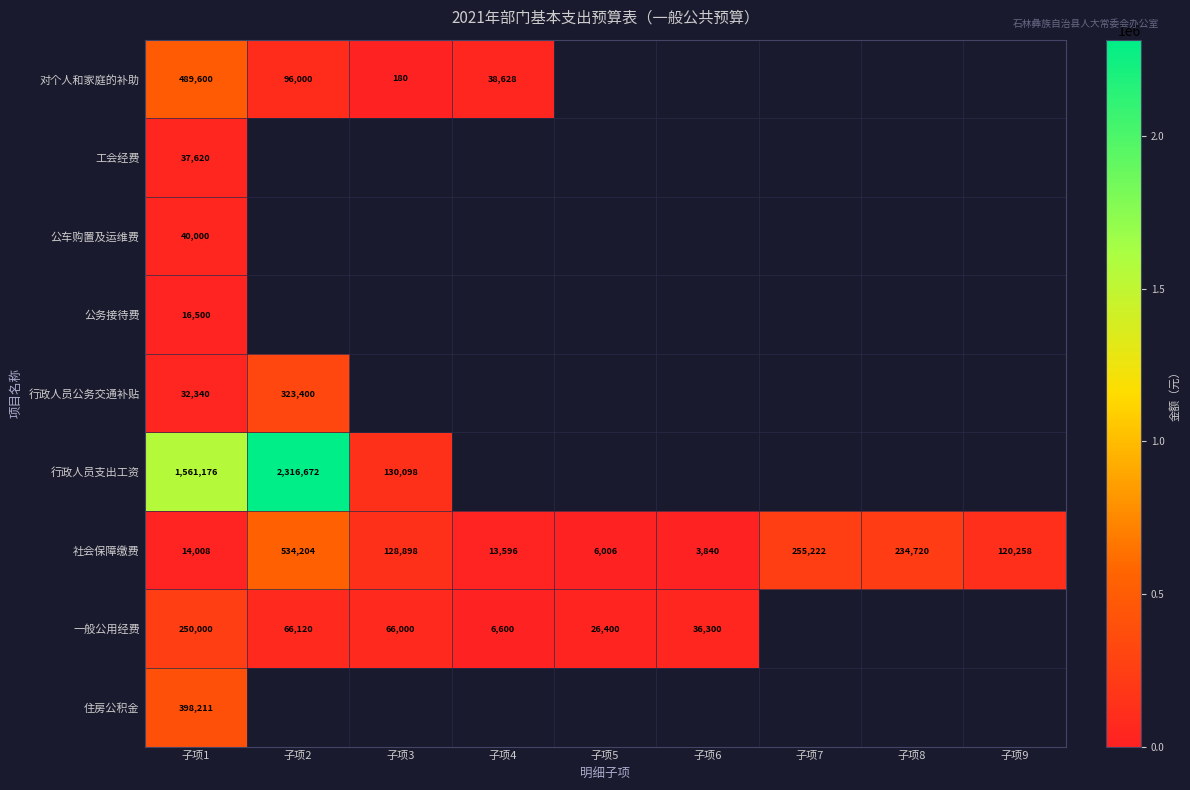

True or false: 住房公积金 has a value of 537267 at 子项1.

False